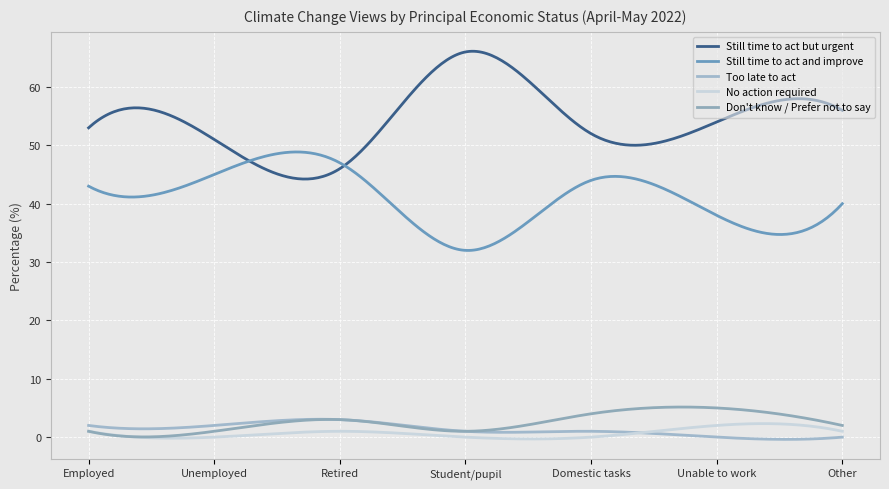

What is the maximum value for Still time to act but urgent?

66.1